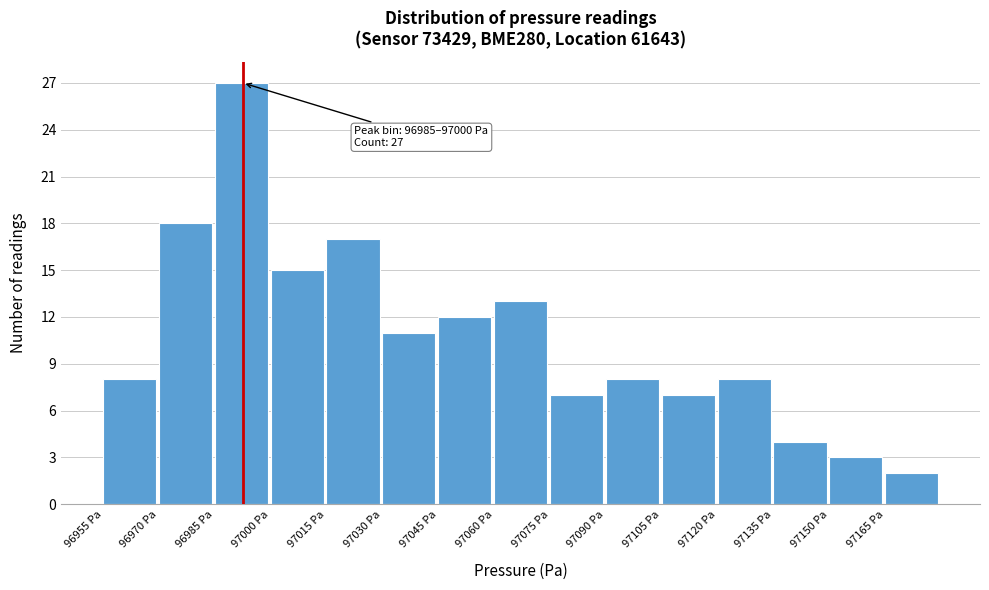

Which range on the x-axis has the tallest bar?

96985 to 97000